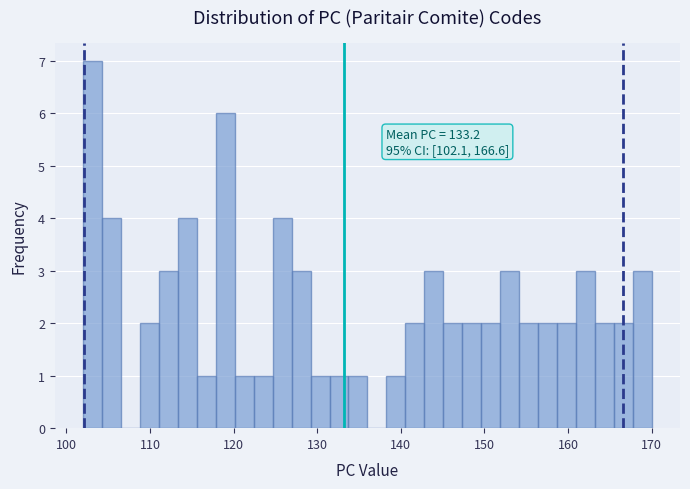

Around what value on the x-axis is the tallest bar? Give the approximate position of its centre, as read against the axis.

103